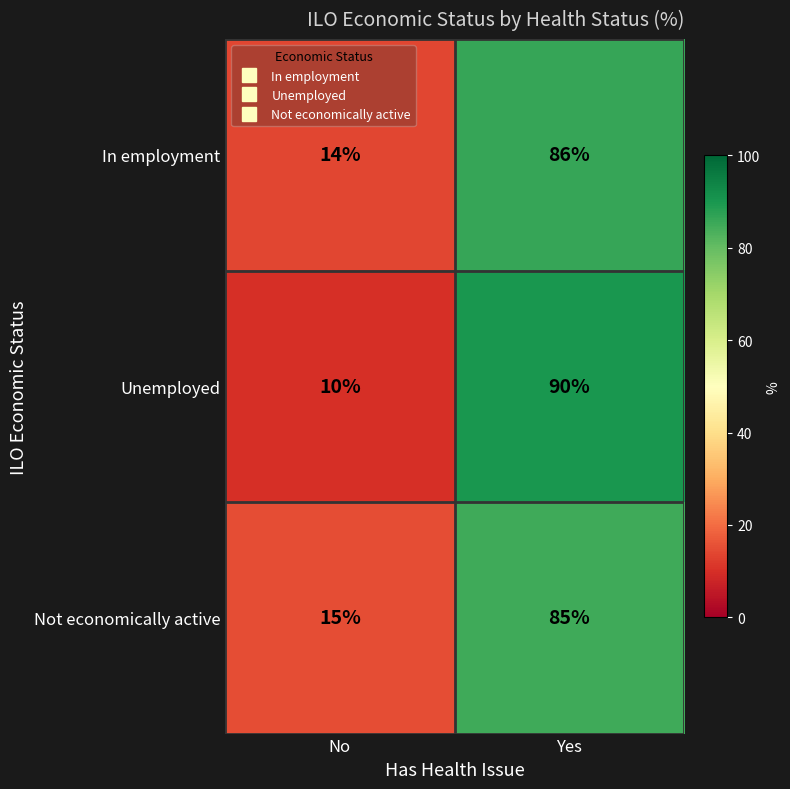

Rank the categories by Unemployed value from highest to lowest.

Yes, No